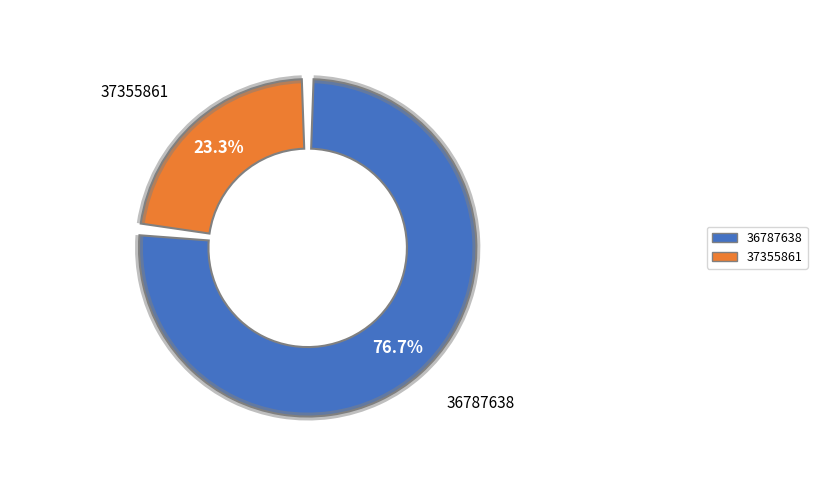

Rank the categories by value from highest to lowest.

36787638, 37355861